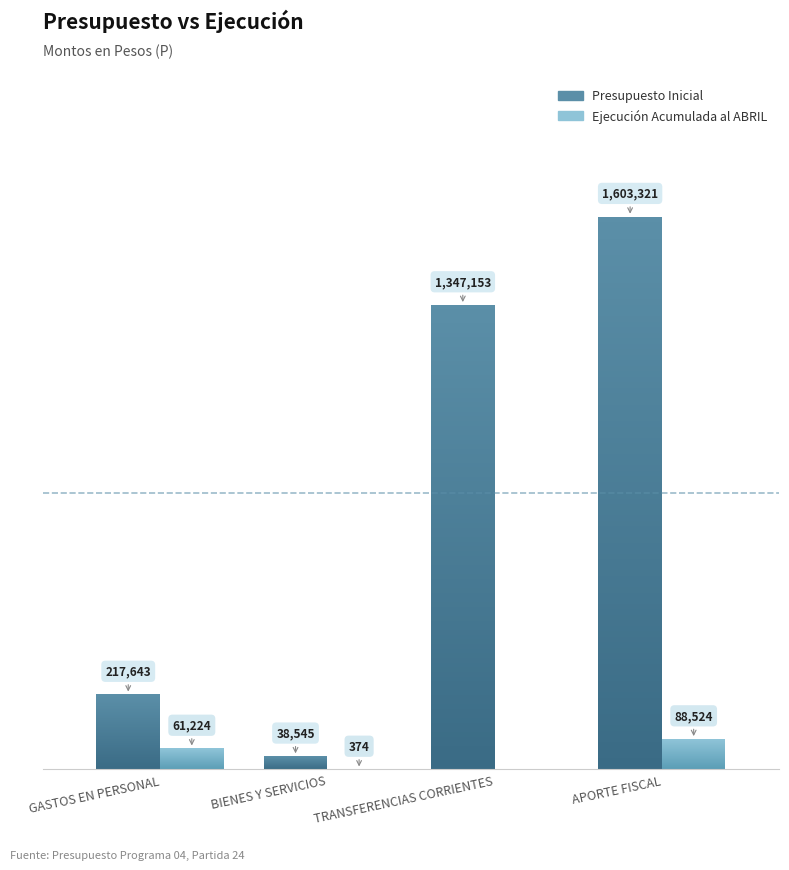

What is the highest value of the Ejecucion Acumulada al ABRIL series?

88524